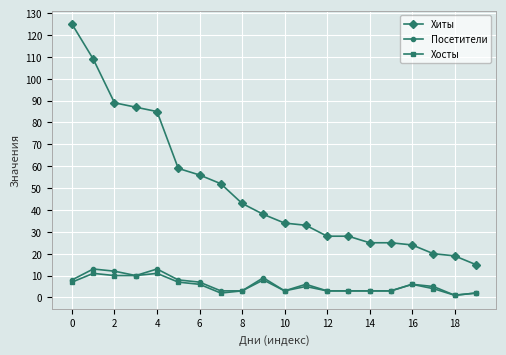

True or false: Посетители has more than 0 points higher than both neighbors.

True